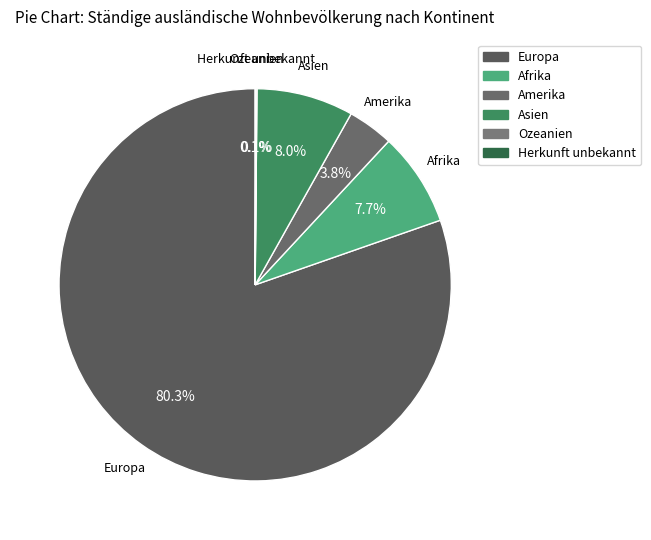

Between Afrika and Europa, which is larger?

Europa